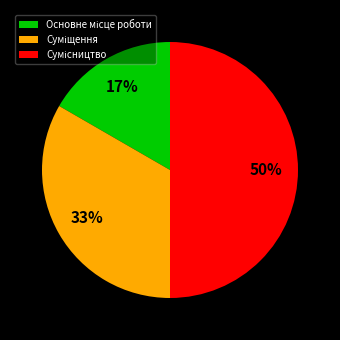

How many segments does this pie chart have?

3